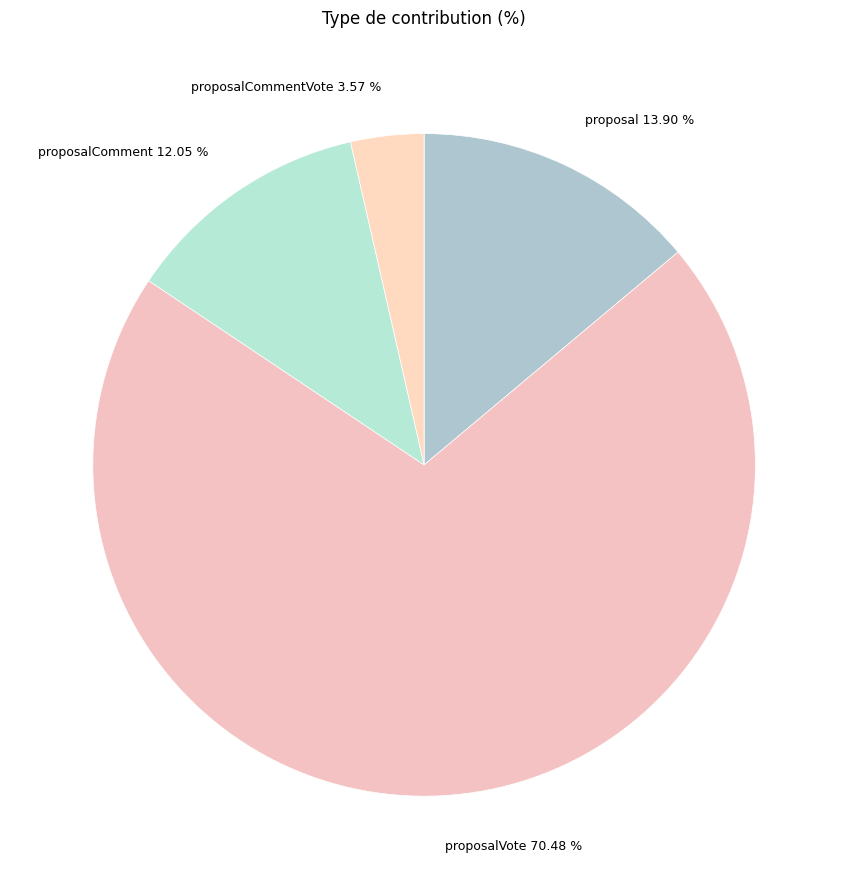

Does proposal represent more than half of the total?

No